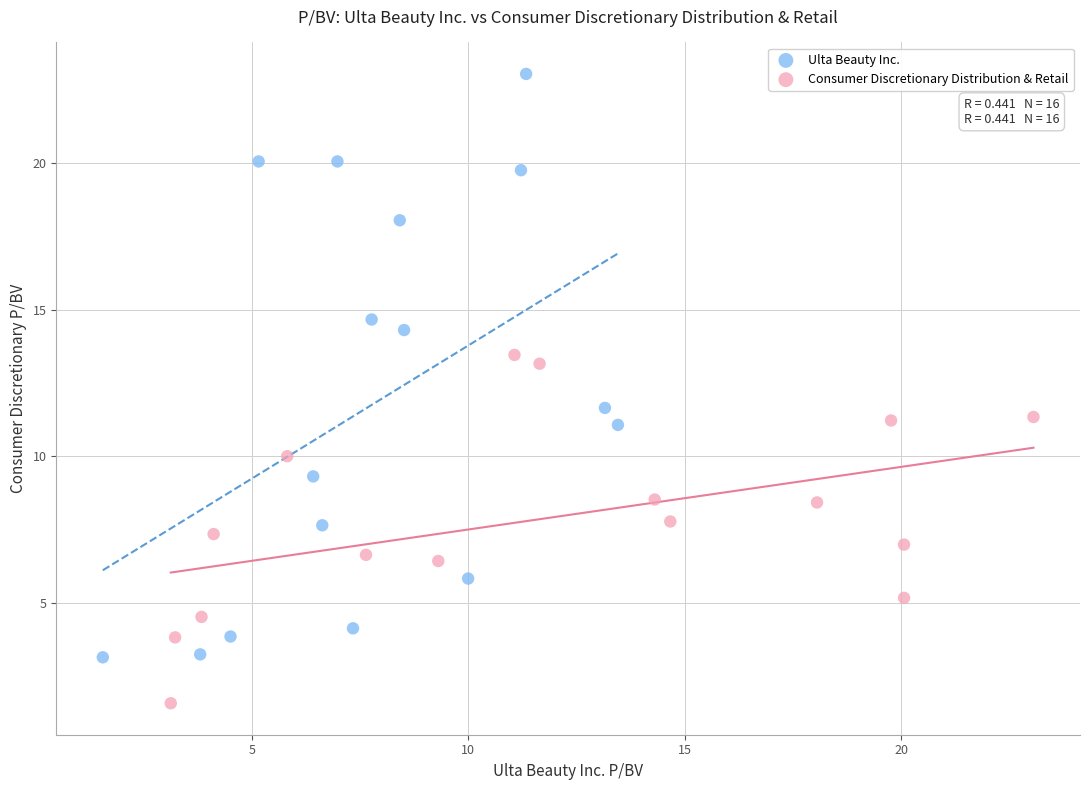

Which series has the largest Y range (max minus min)?

Ulta Beauty Inc.